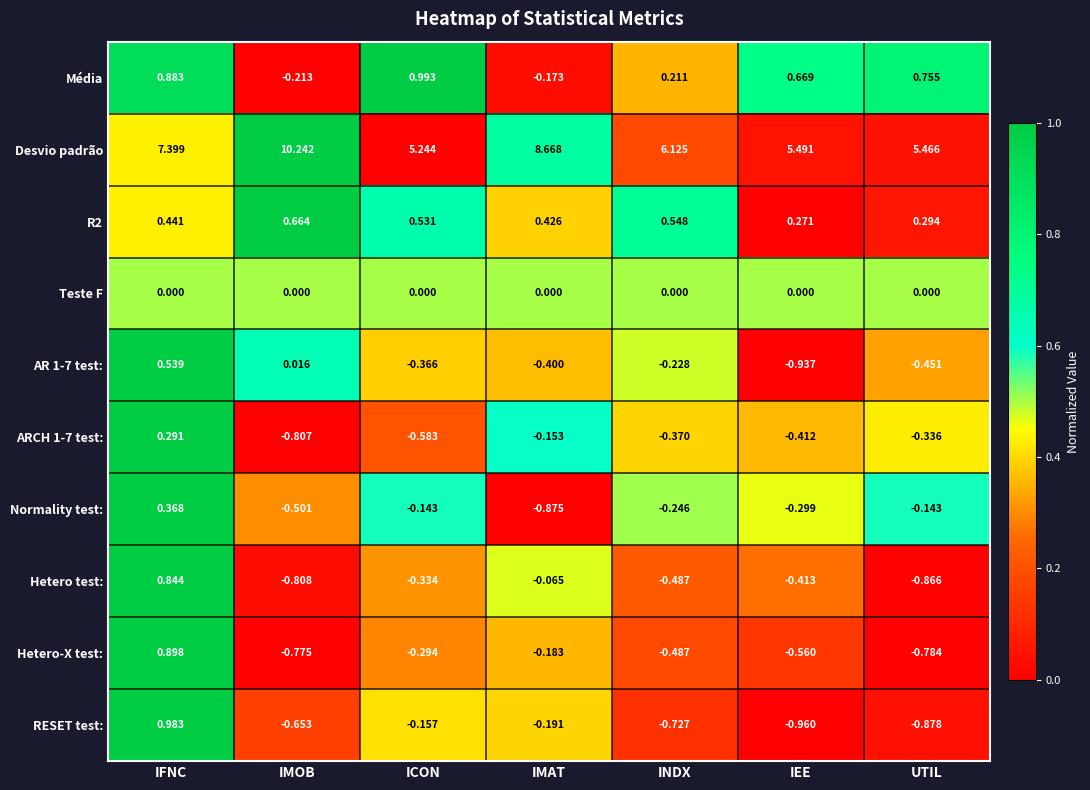

Which series changed the most between IFNC and IMOB?

Desvio padrão